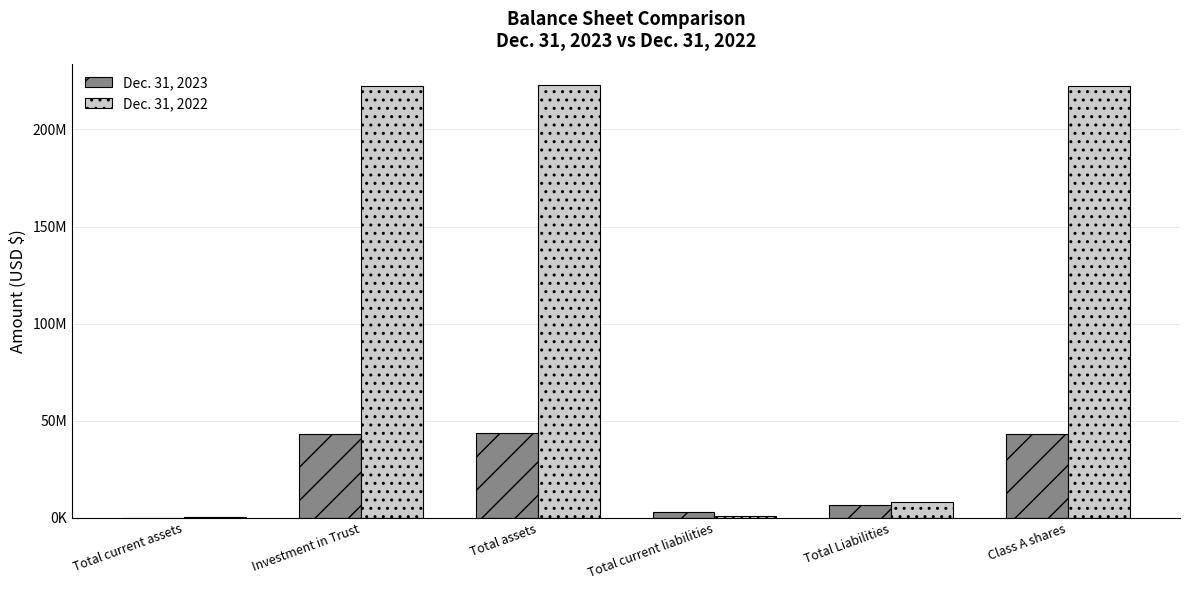

Are the bars horizontal?

No